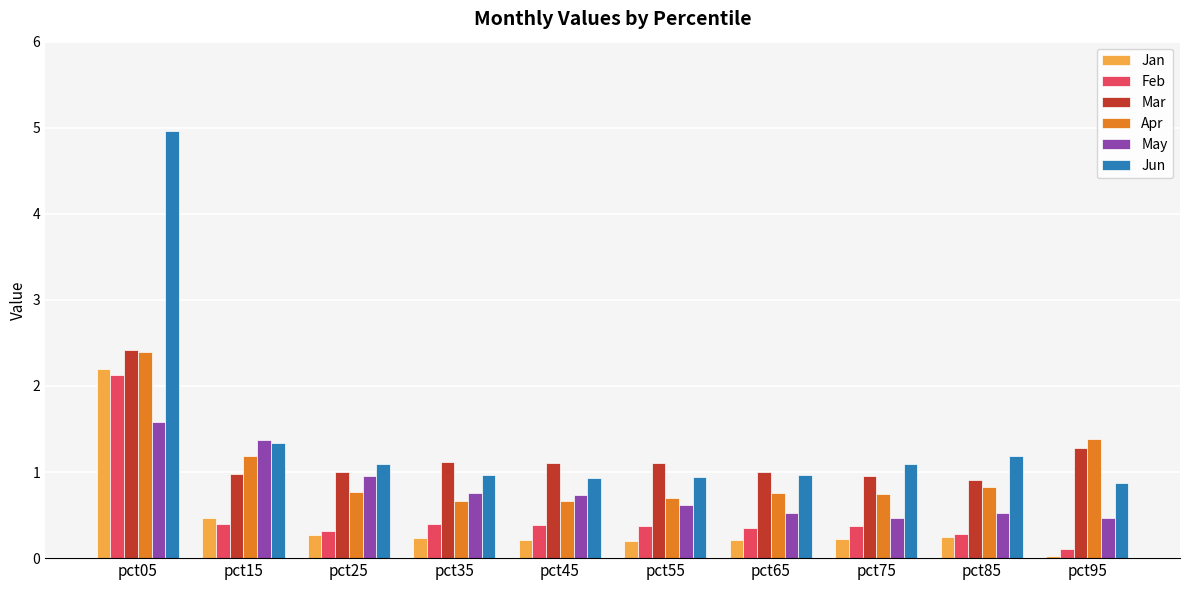

True or false: Jun has a value of 0.9 at pct95.

True